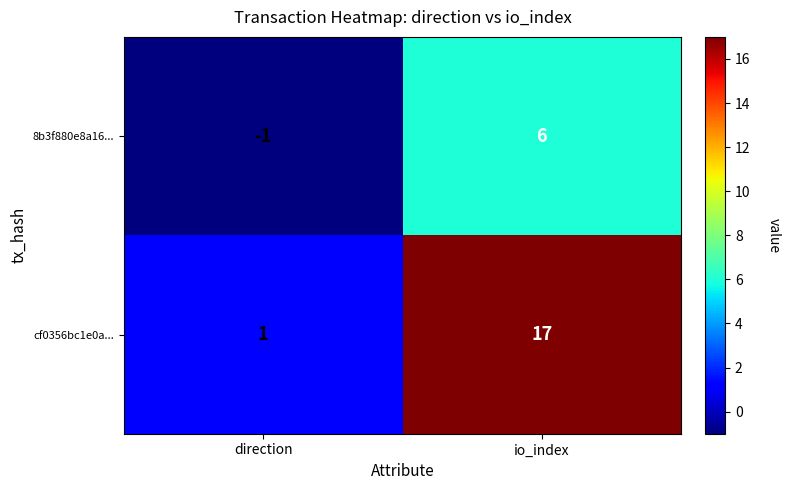

At which category does the chart reach its minimum across all series?

direction